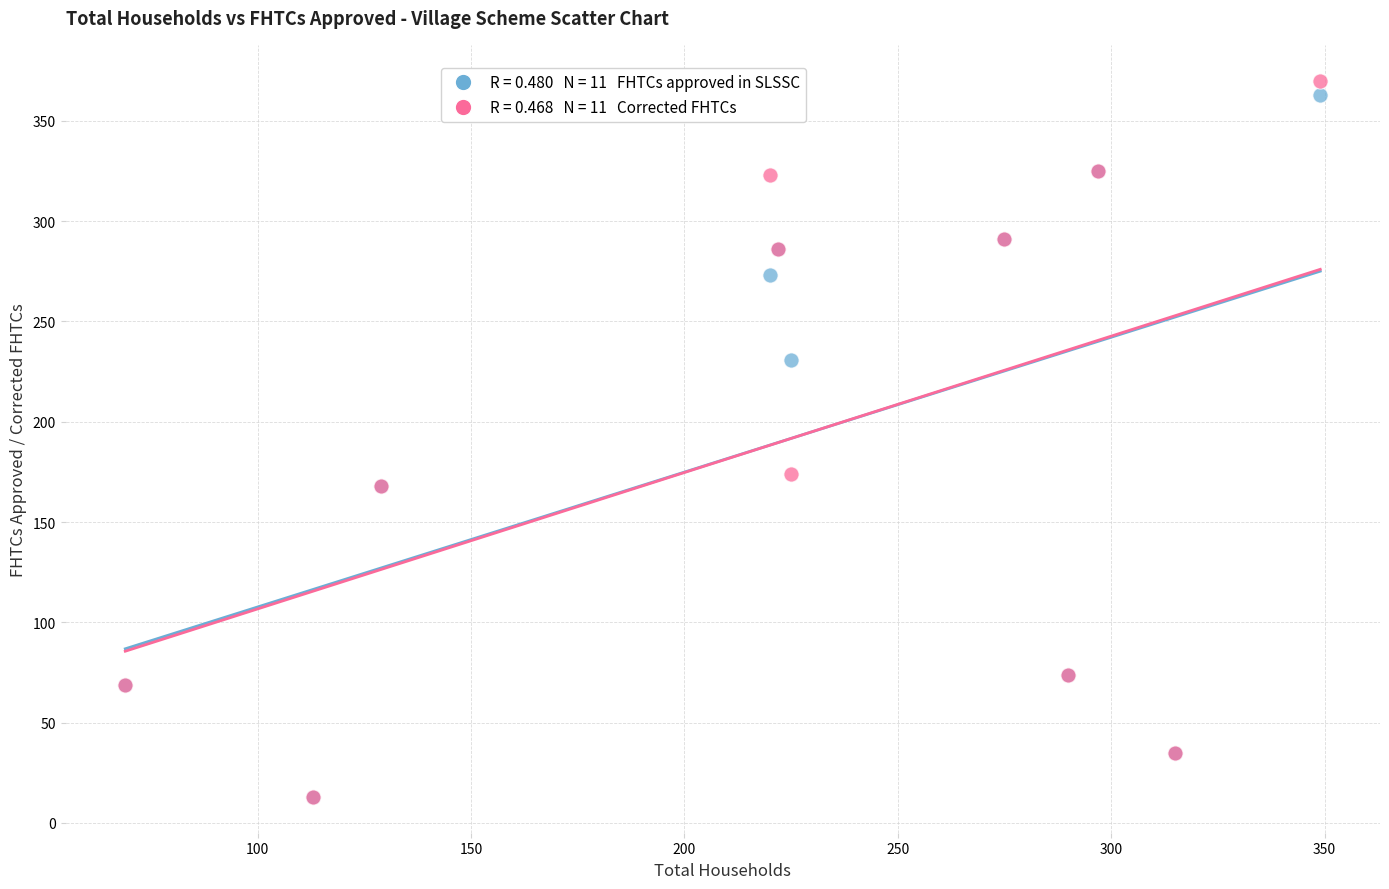

Across all series, what Y value is closest to 191?

174